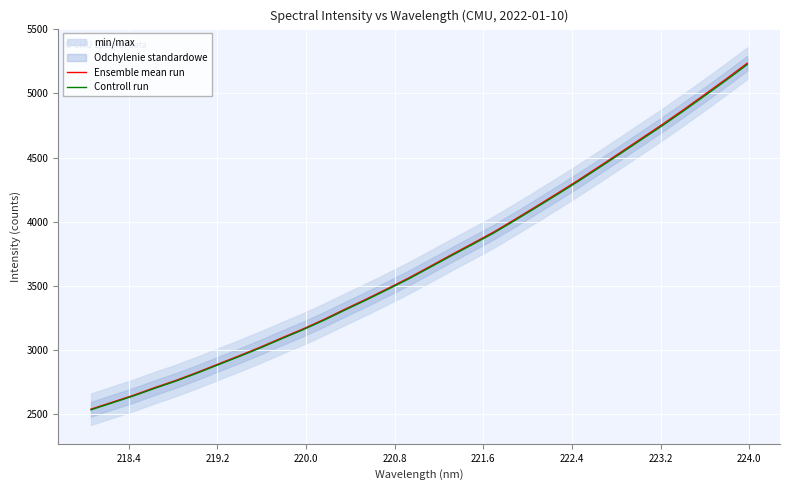

True or false: Controll run and Ensemble mean run intersect in this chart.

False